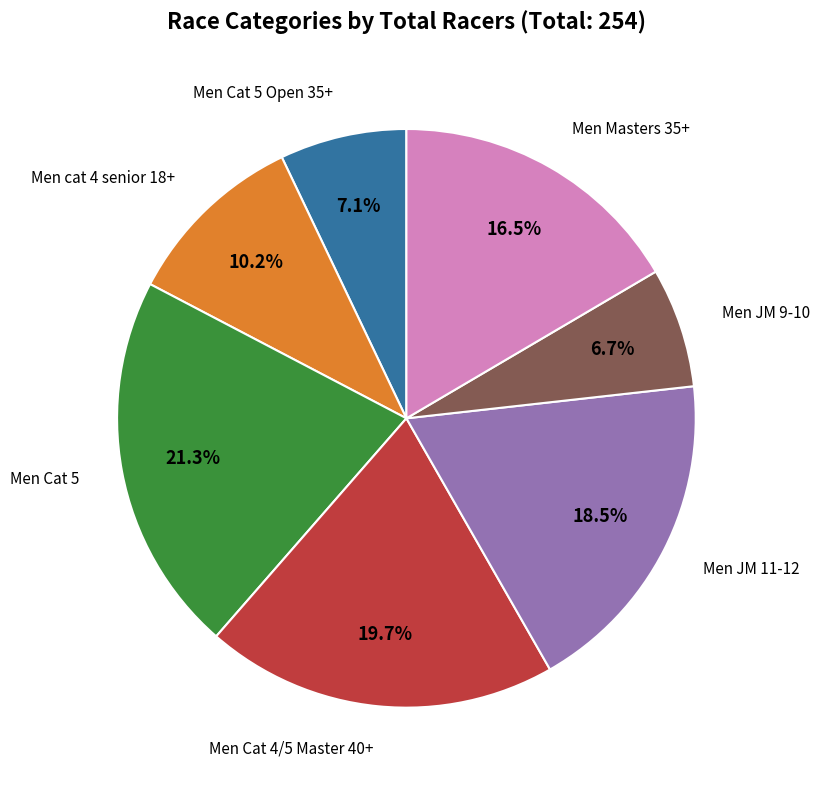

Is there any slice that represents more than half of the pie?

No